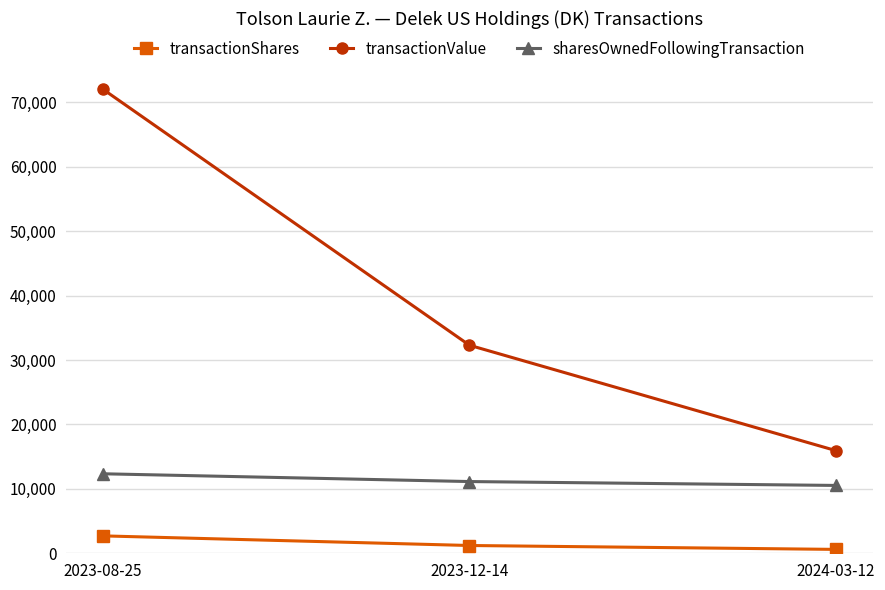

Where does the sharesOwnedFollowingTransaction series first go above 11133?

2023-08-25